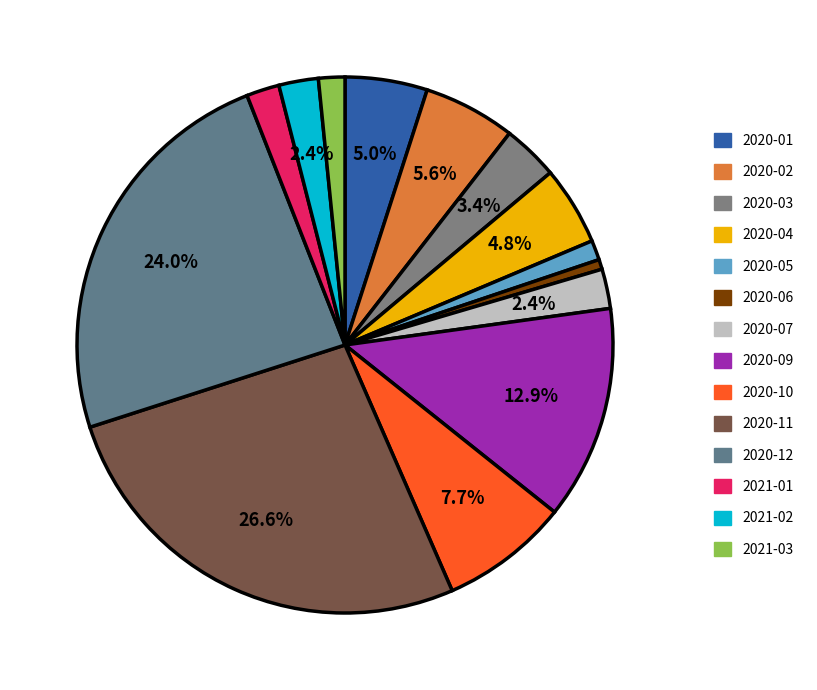

What is the largest slice in the pie chart?

2020-11